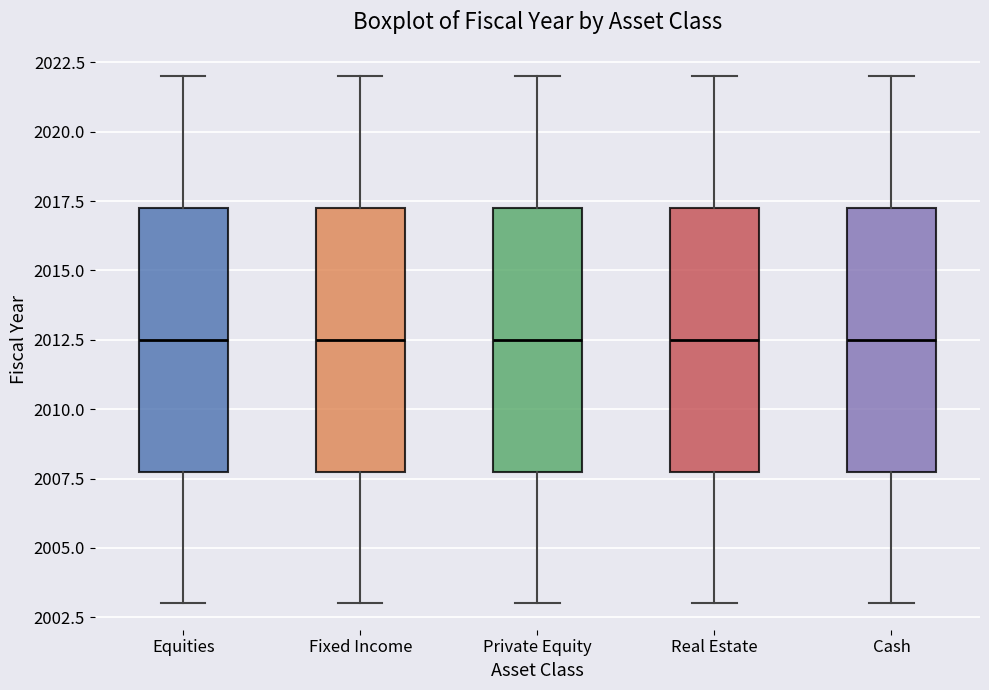

Reading left to right, transcribe this box plot: for each box, give where its median line is, the range the box spans, and where its two whiskers end, as read against the y-axis. The values are not printed on the chart, so give them approximately, as read against the axis.

Equities: median 2012.5, box 2008.0 to 2017.5, whiskers 2003.0 to 2022.0
Fixed Income: median 2012.5, box 2008.0 to 2017.5, whiskers 2003.0 to 2022.0
Private Equity: median 2012.5, box 2008.0 to 2017.5, whiskers 2003.0 to 2022.0
Real Estate: median 2012.5, box 2008.0 to 2017.5, whiskers 2003.0 to 2022.0
Cash: median 2012.5, box 2008.0 to 2017.5, whiskers 2003.0 to 2022.0